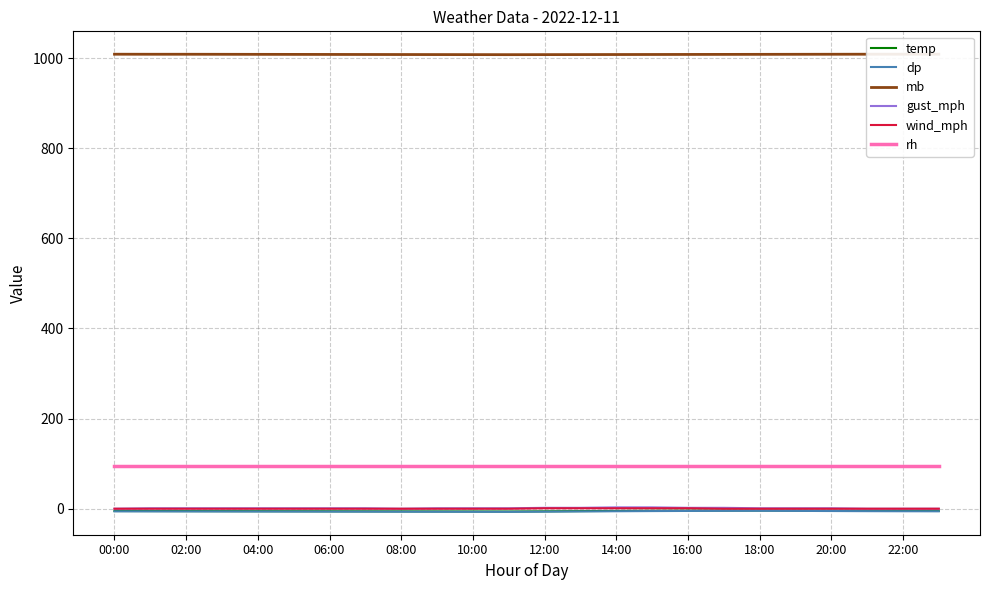

What is the maximum value shown in the chart?

1008.5